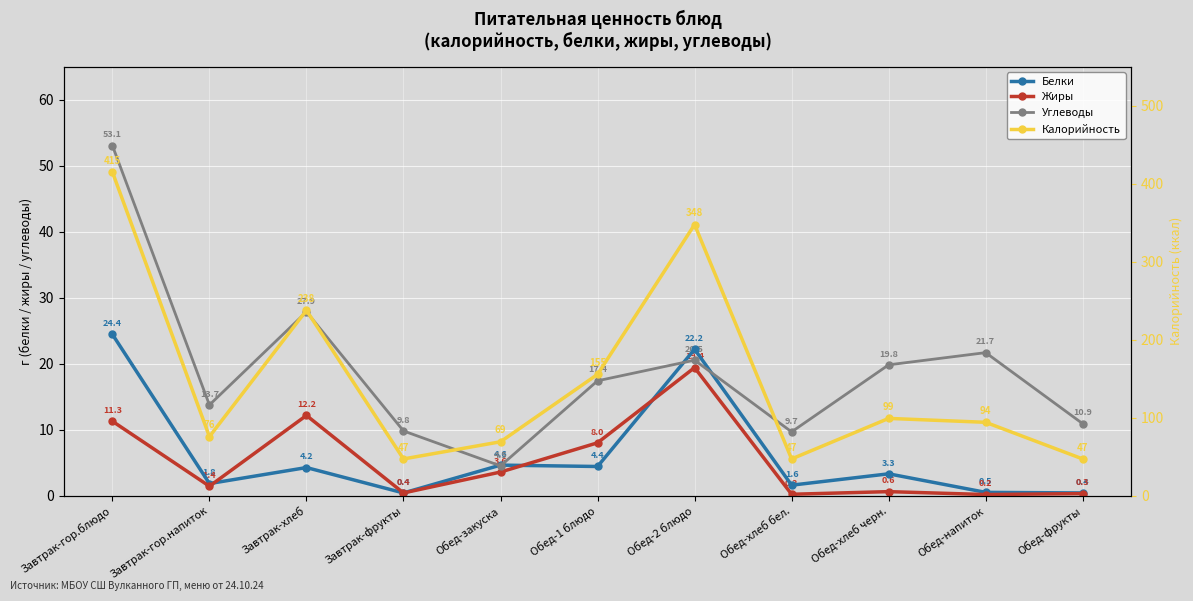

True or false: Жиры has a value of 18.4 at Завтрак-хлеб.

False